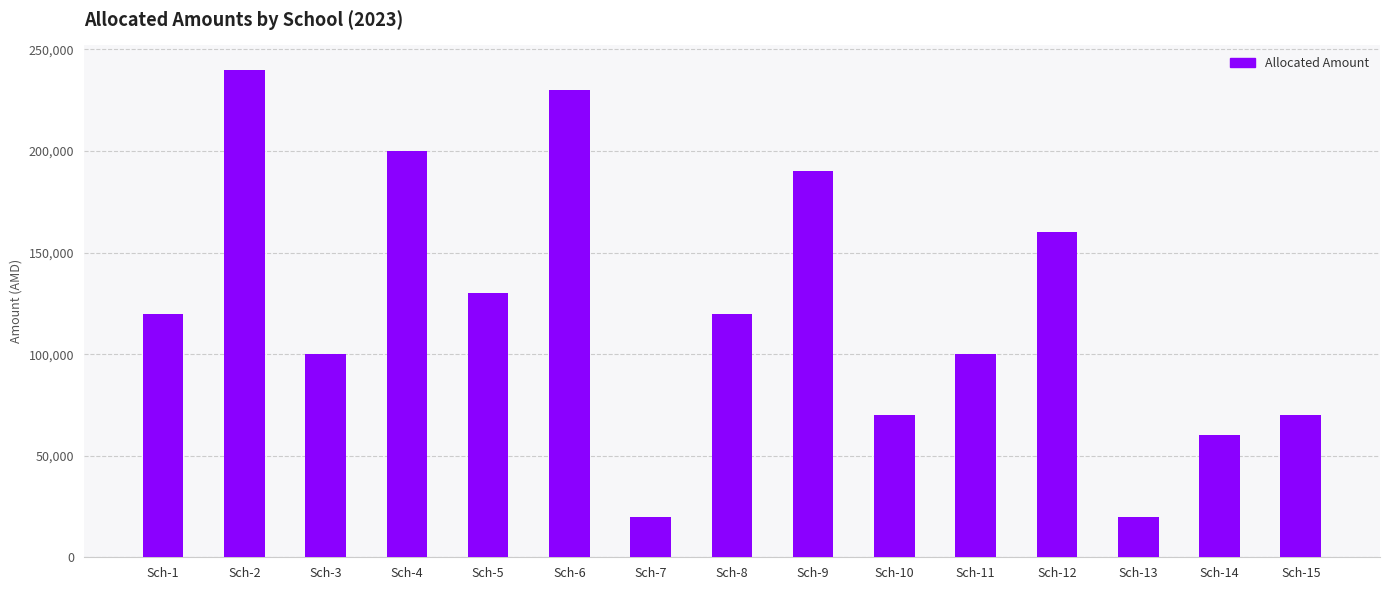

What is the greatest value displayed?

240000